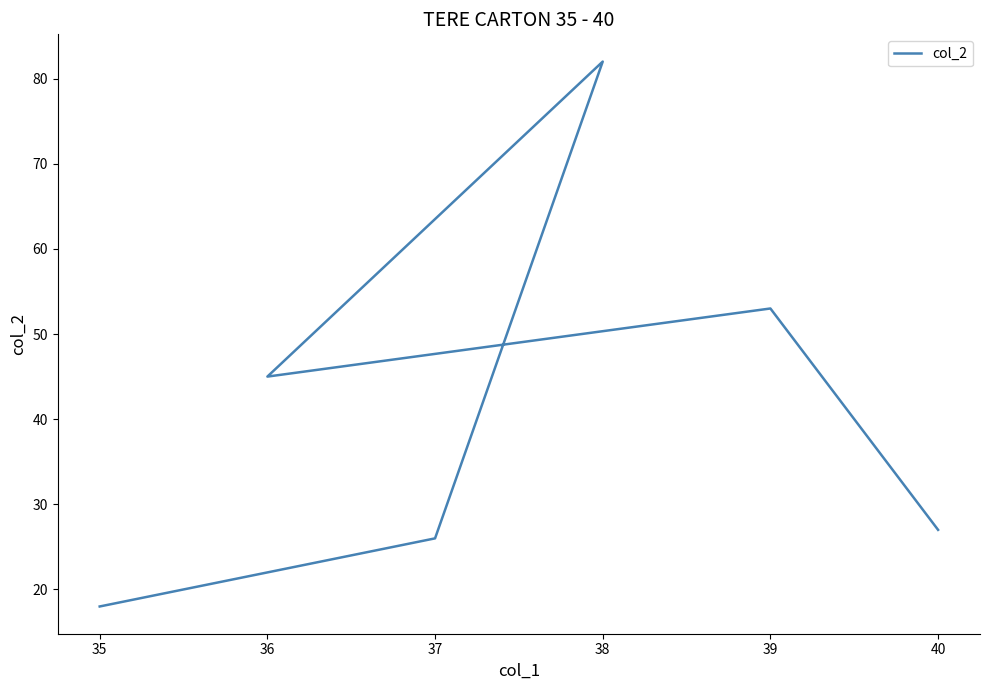

What is the greatest value displayed?

82